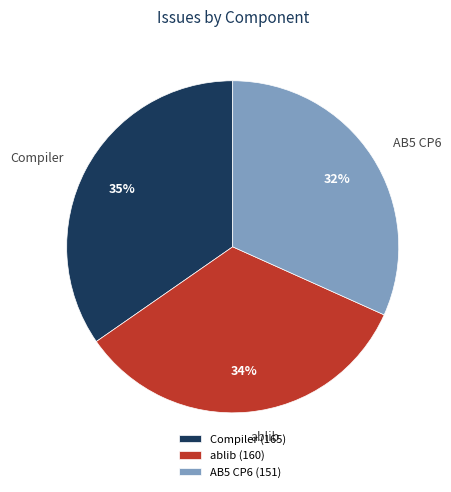

How many segments does this pie chart have?

3